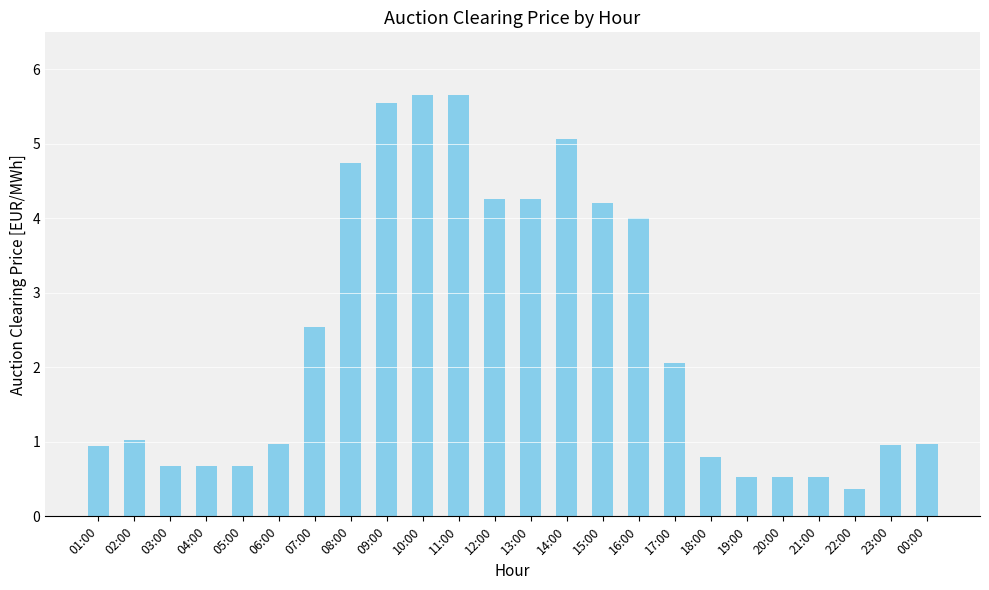

What is the sum of all values?

57.6